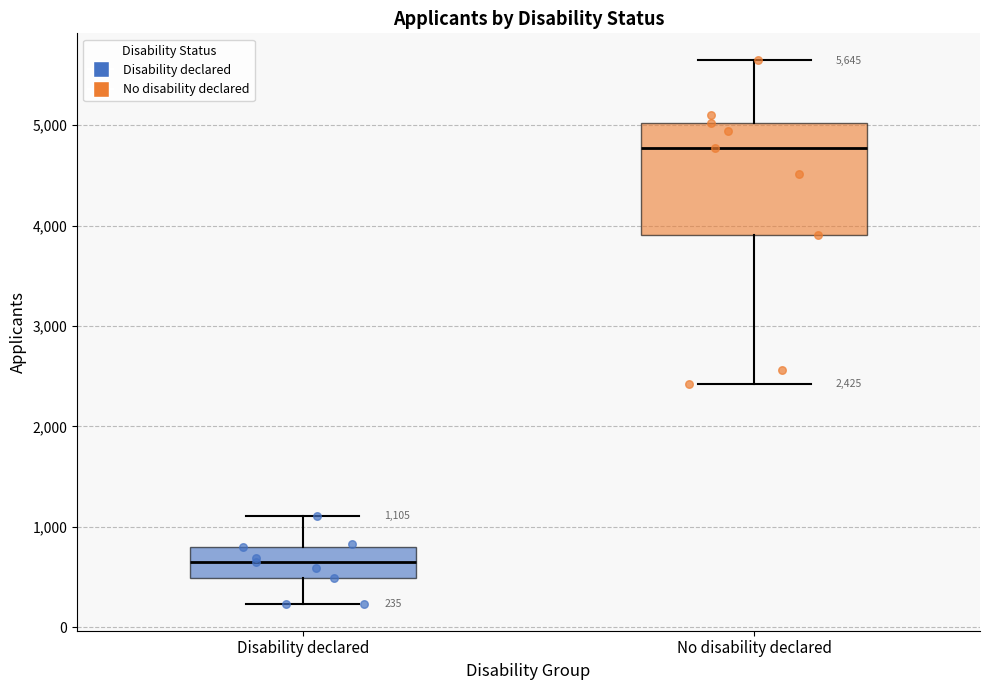

Which box is the tallest, from its lower edge to its upper edge?

No disability declared